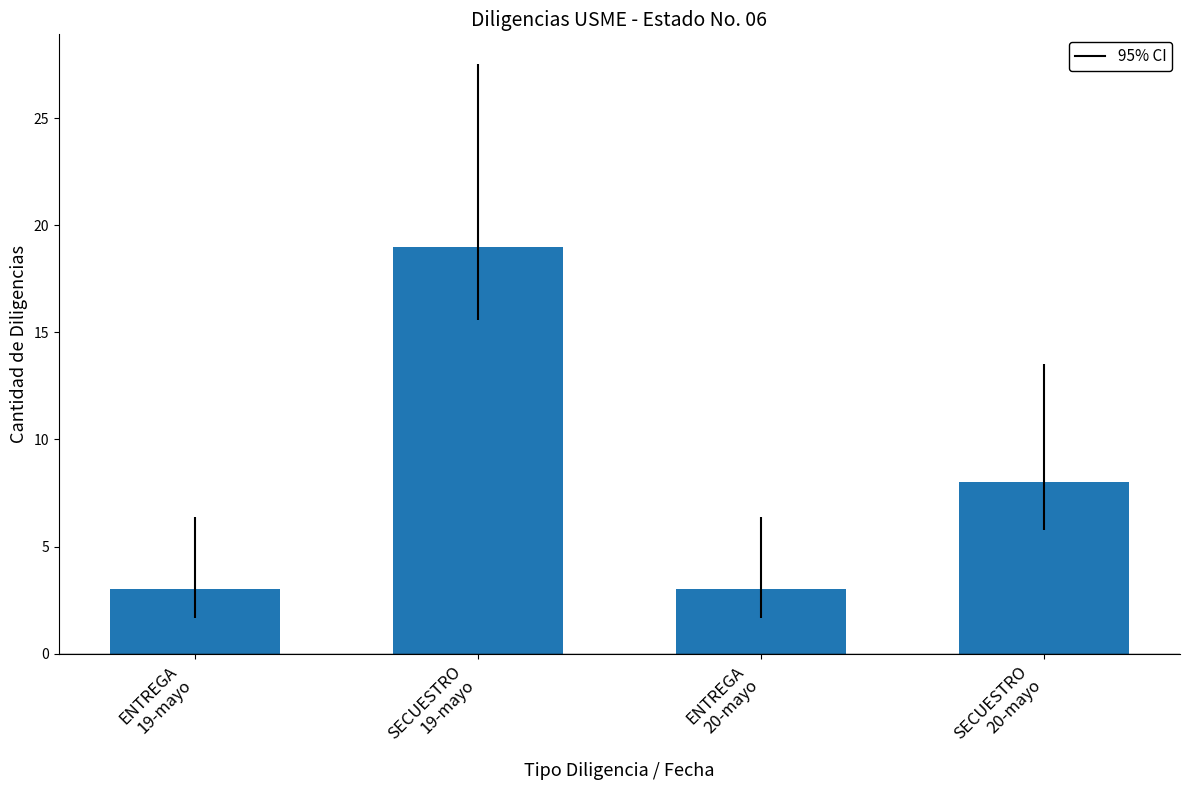

The chart shows a value of 5 at ENTREGA
20-mayo. True or false?

False